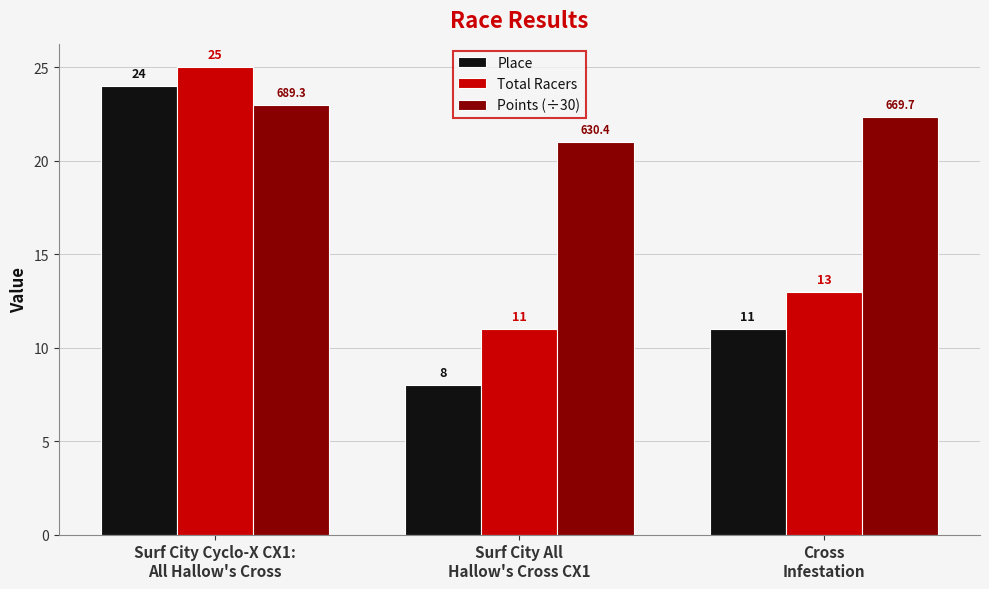

Which series has the largest total across all categories?

Points (÷30)